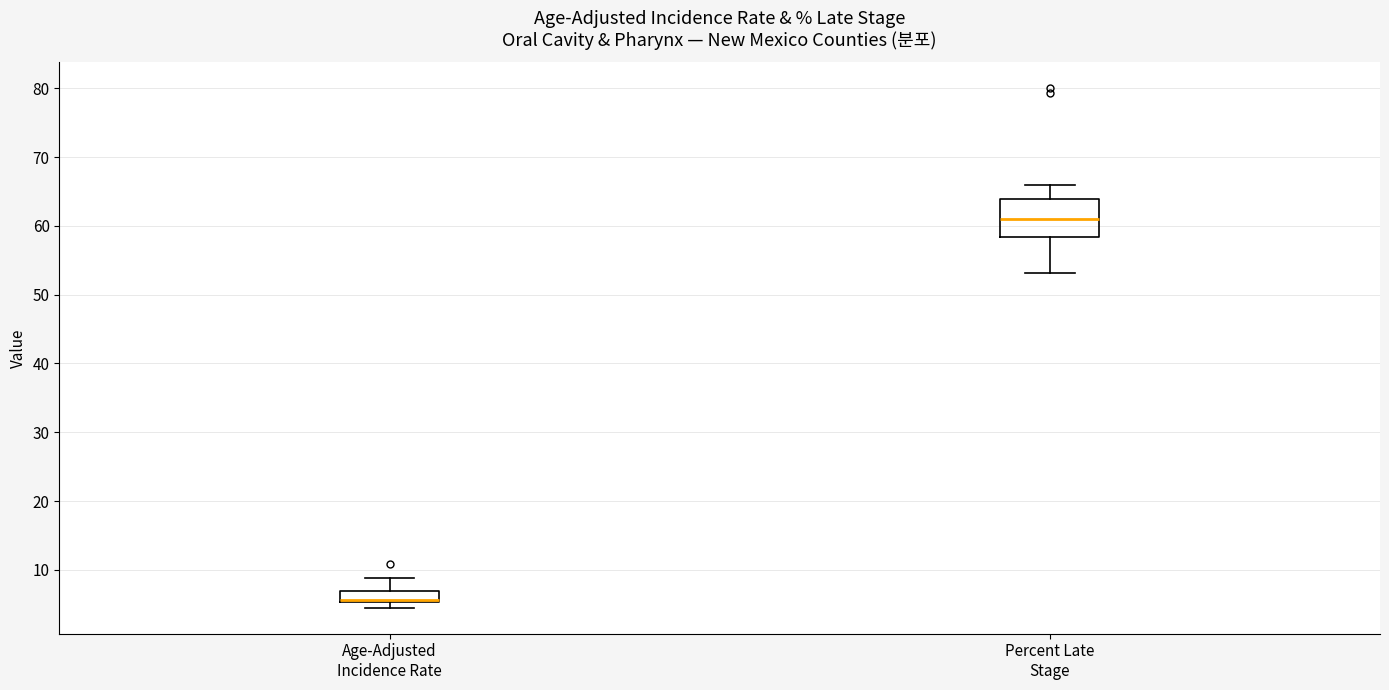

Which box is the tallest, from its lower edge to its upper edge?

Percent Late Stage